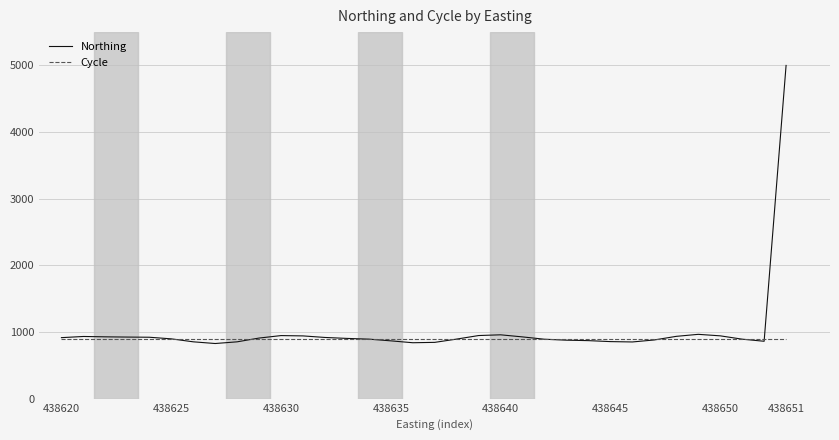

What are all the series names shown in the legend?

Northing, Cycle